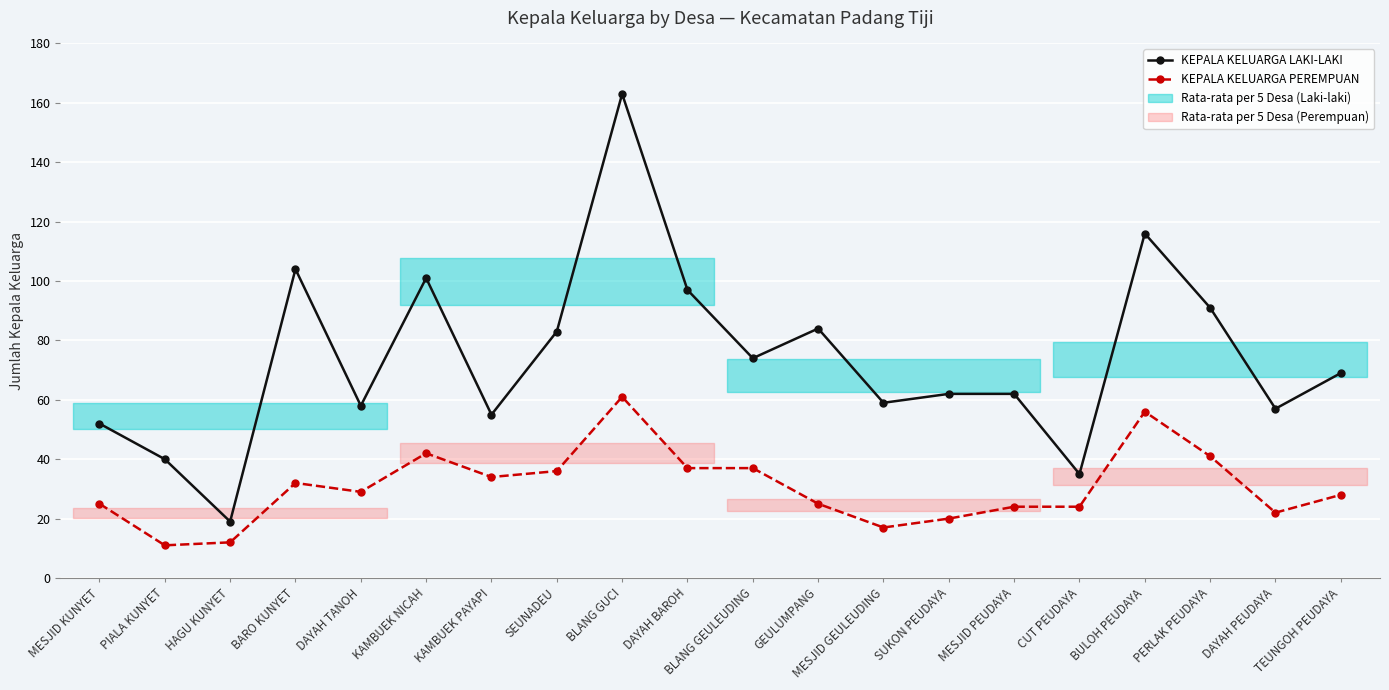

True or false: KEPALA KELUARGA PEREMPUAN and KEPALA KELUARGA LAKI-LAKI intersect in this chart.

False